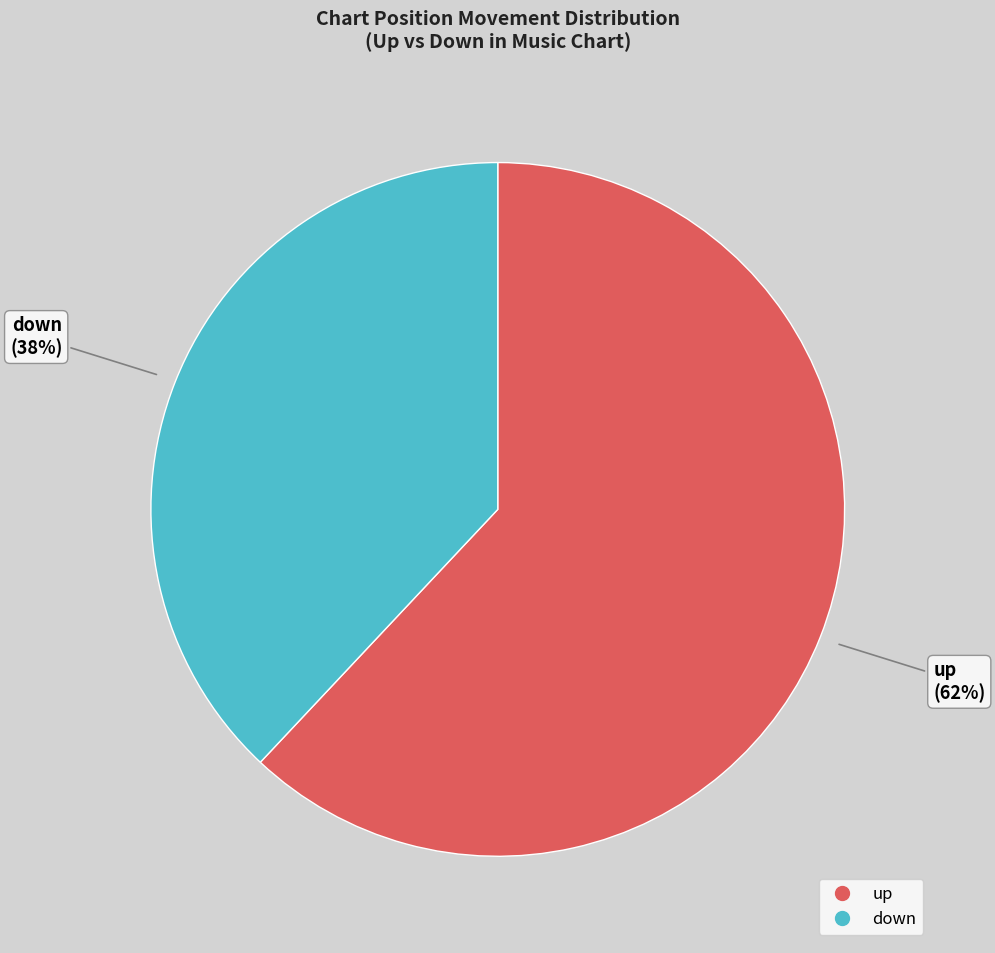

To the nearest percent, what is the combined percentage of up and down?

100%